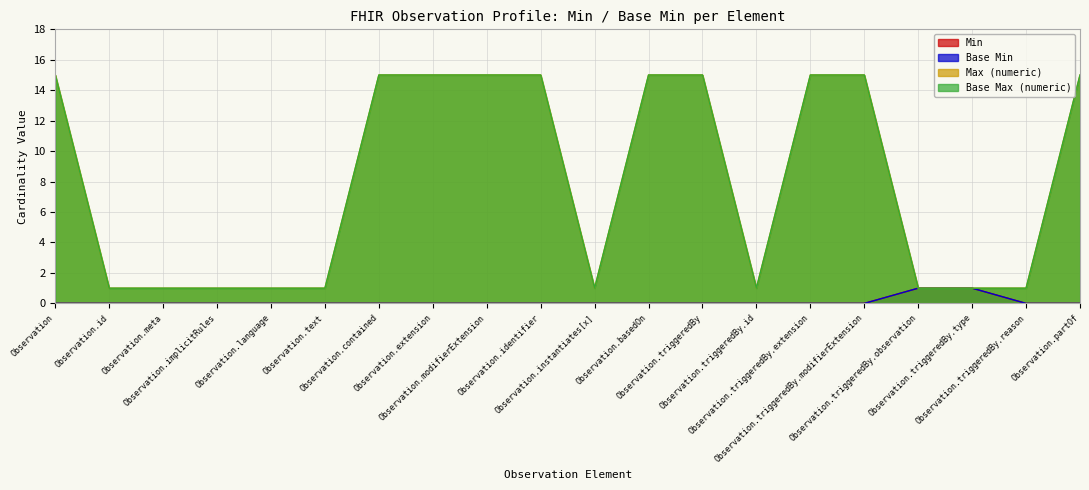

What is the value of the Base Max (numeric) point at the 10th from the left?

15